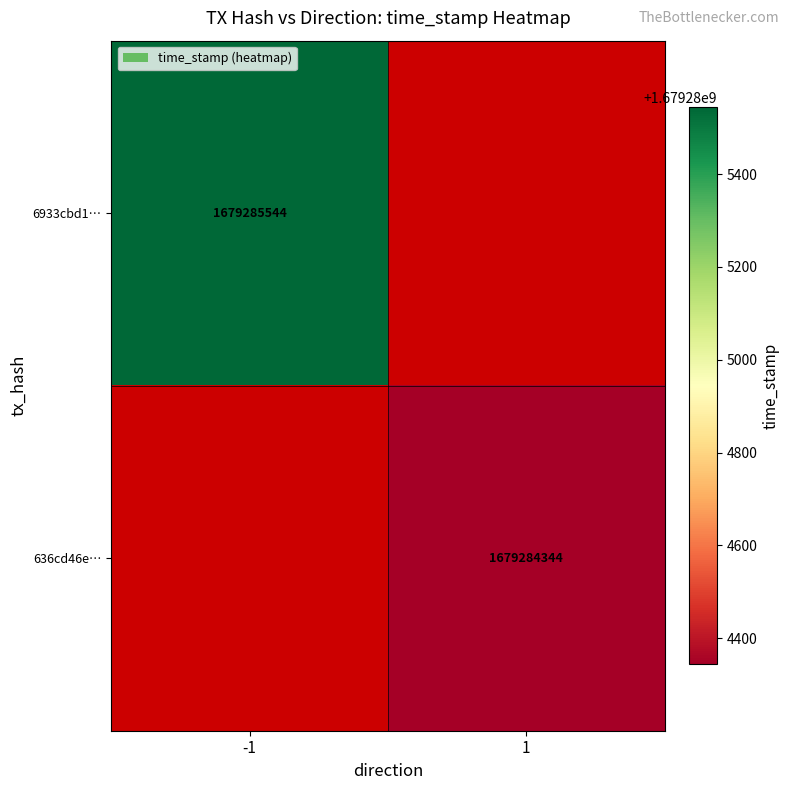

The value of 636cd46e94857eb41a16c2408abe123a406c21e at 1 is 1679284344. True or false?

True